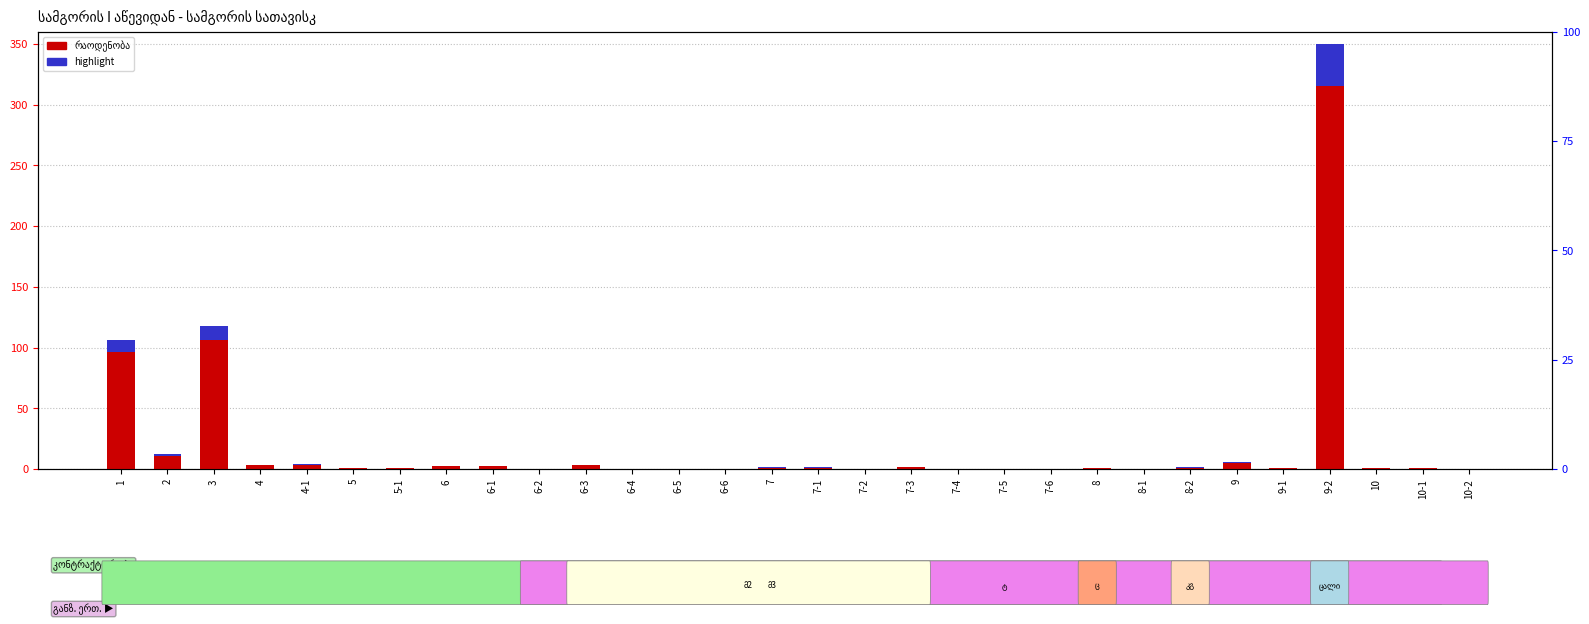

List the series in order of their peak value, highest first.

რაოდენობა, highlight